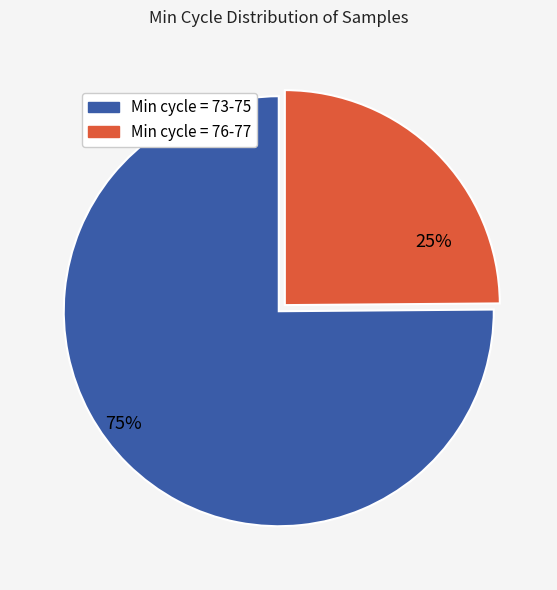

To the nearest percent, what percentage of the pie is Min cycle = 76-77?

25%